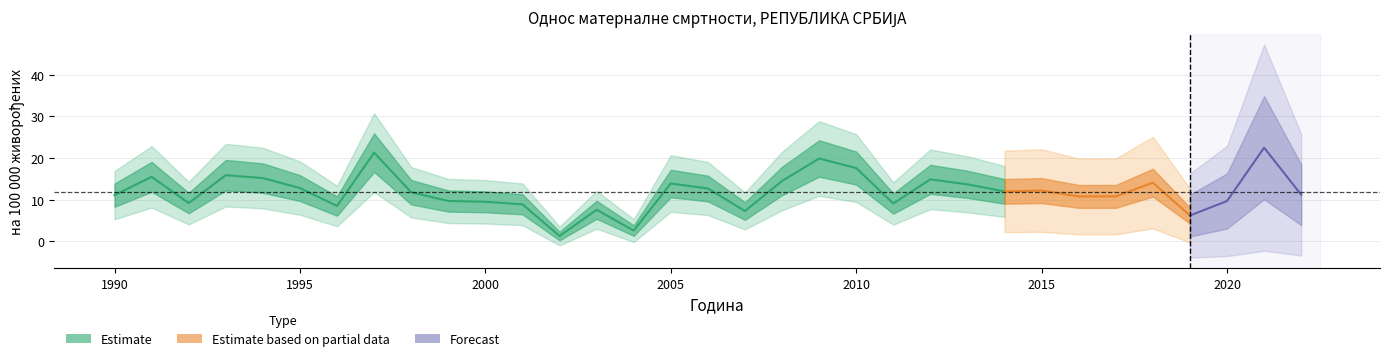

Reading right to left, list all the values displayed in this chart.

2022=11.2	2021=22.5	2020=9.7	2019=6.2	2018=14.1	2017=10.8	2016=10.8	2015=12.2	2014=12.0	2013=13.7	2012=14.9	2011=9.1	2010=17.6	2009=19.9	2008=14.5	2007=7.3	2006=12.7	2005=13.9	2004=2.6	2003=7.6	2002=1.3	2001=8.9	2000=9.5	1999=9.7	1998=11.8	1997=21.3	1996=8.5	1995=12.8	1994=15.2	1993=15.9	1992=9.2	1991=15.5	1990=11.1